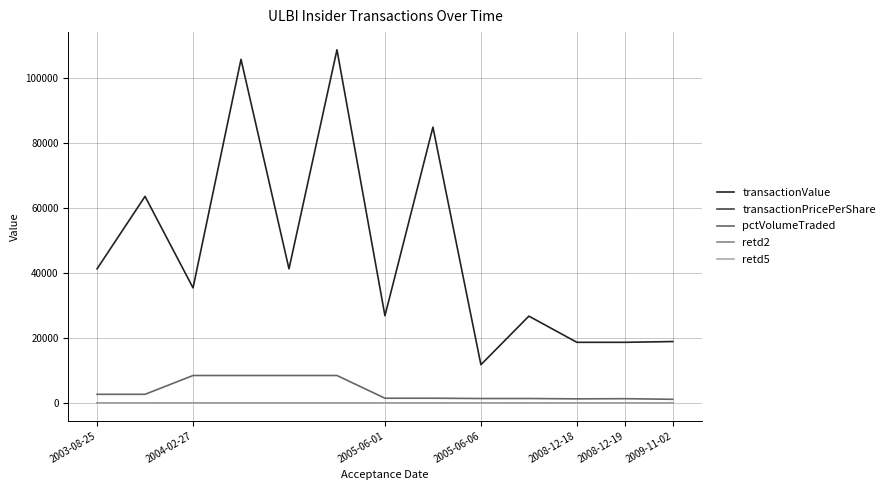

True or false: pctVolumeTraded and transactionValue intersect in this chart.

False